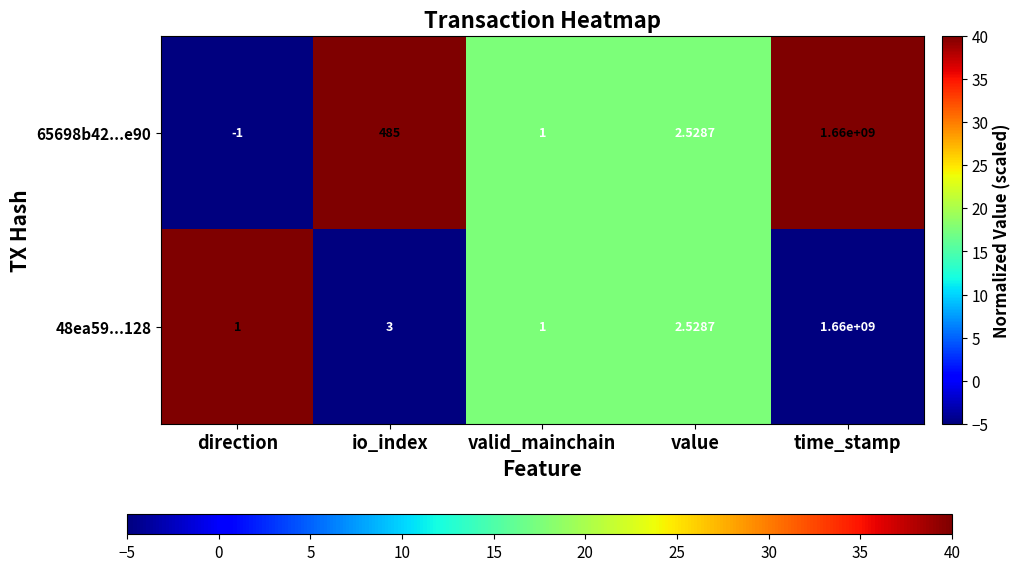

Which category has the lowest value across all series?

direction